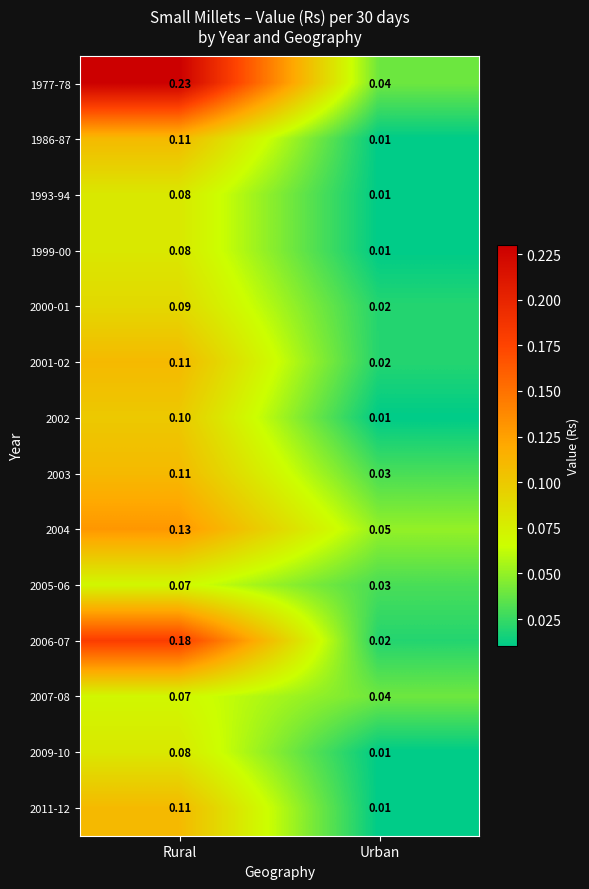

Which series changed the most between Rural and Urban?

1977-78